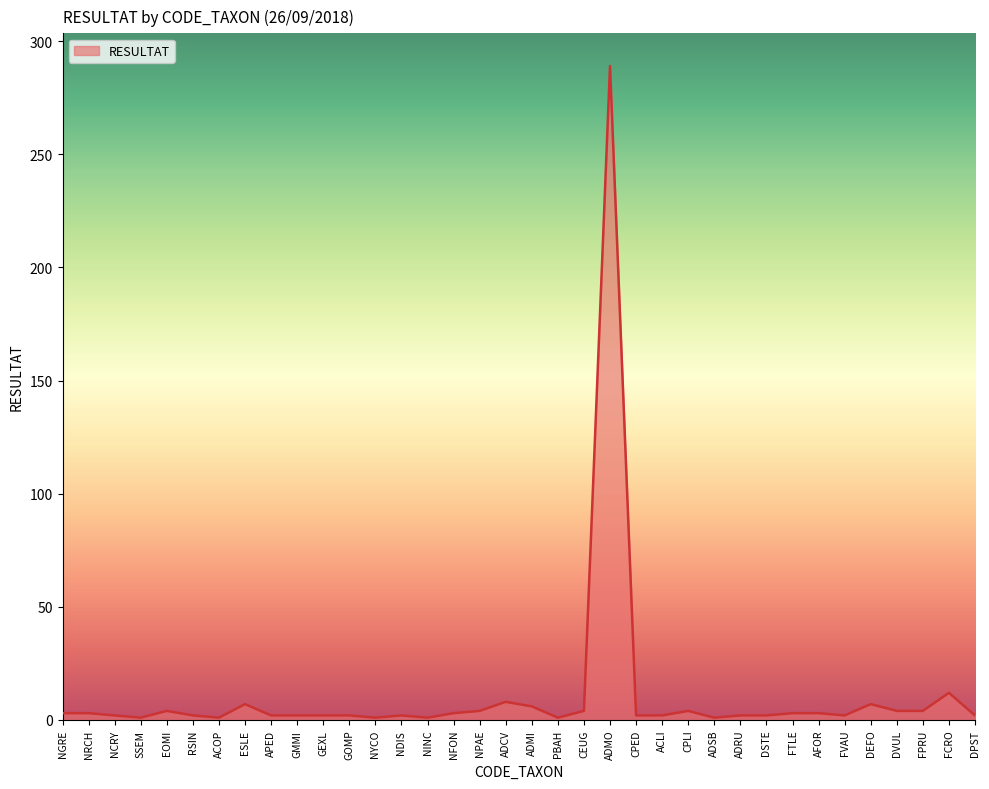

What is the change in value from RSIN to NYCO?

-1